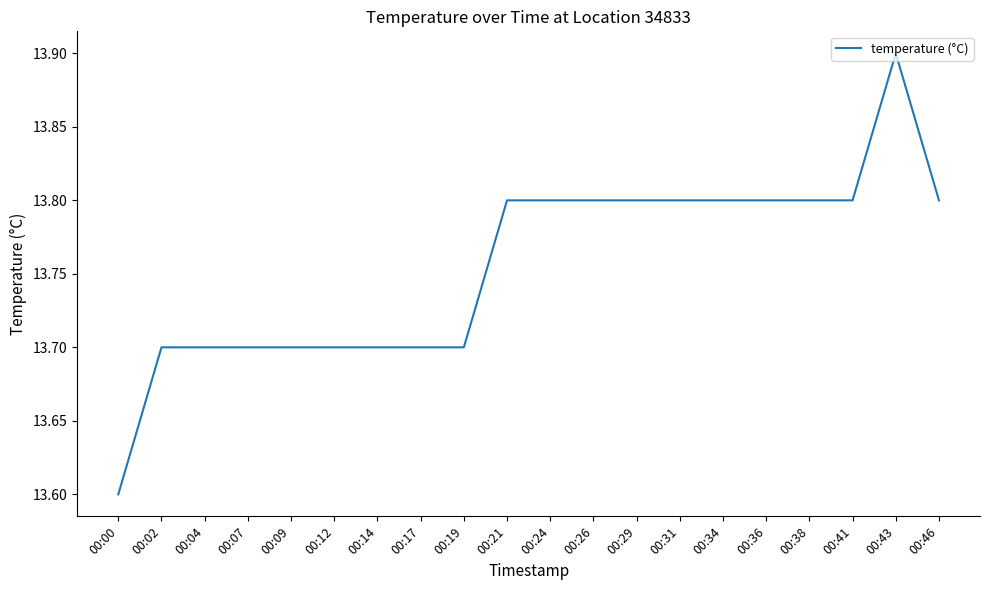

Which label corresponds to the largest value in the chart?

00:43